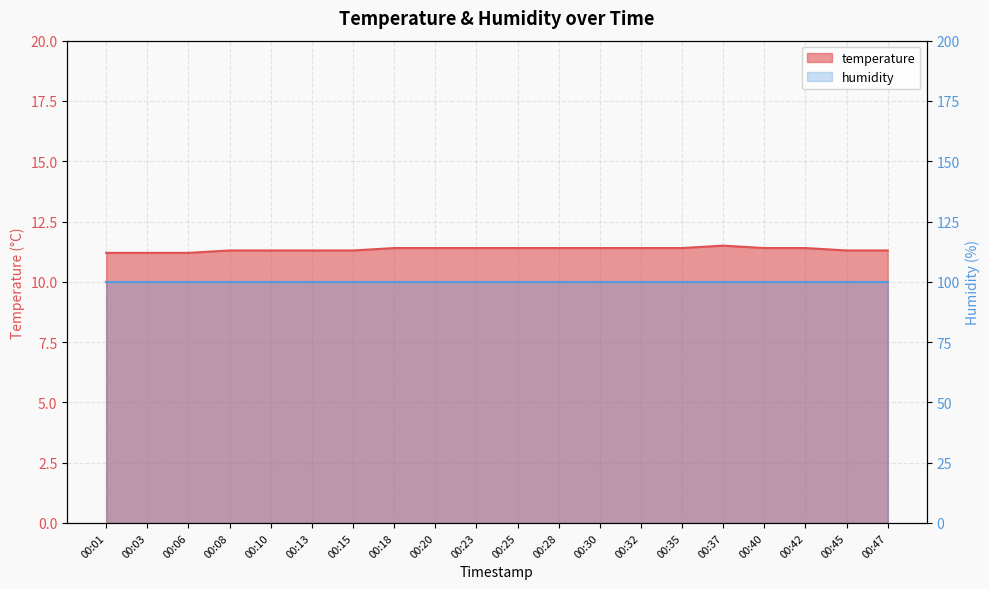

How many data points does each series have?

20